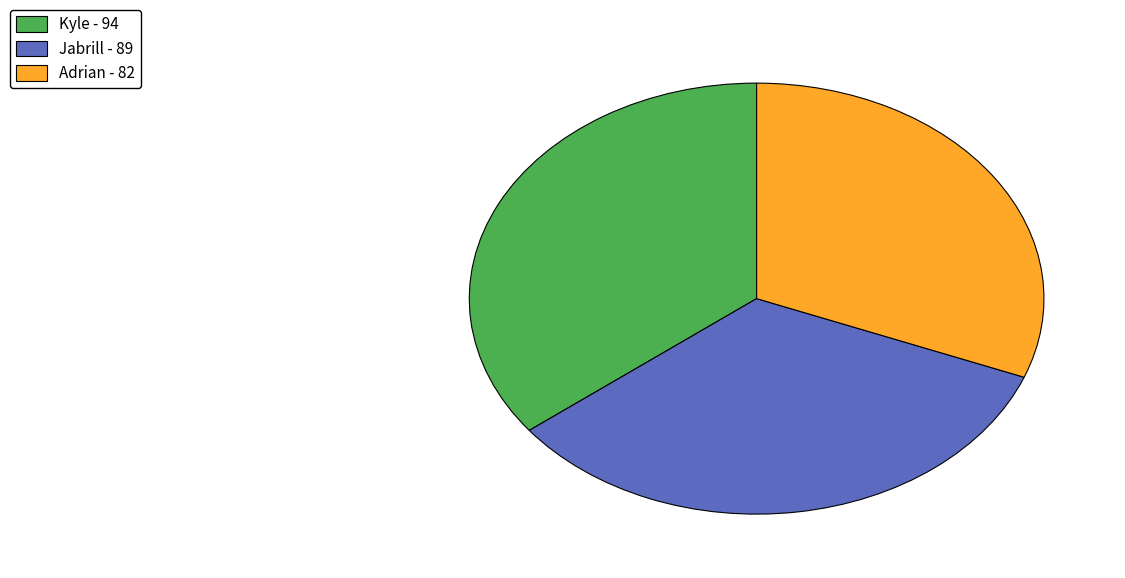

Does Jabrill represent more than half of the total?

No